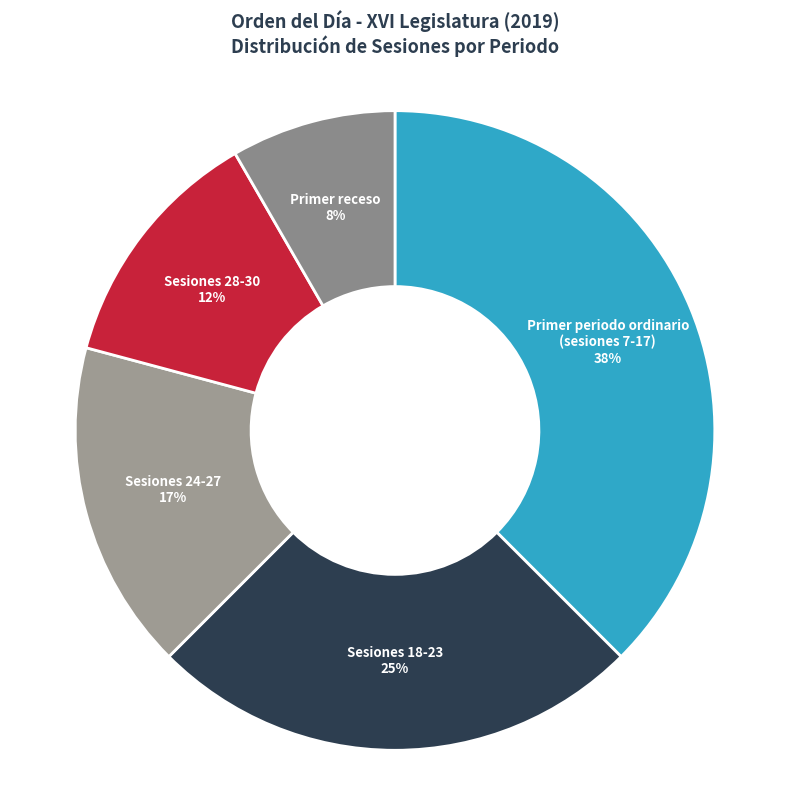

What is the smallest slice in the pie chart?

Primer receso